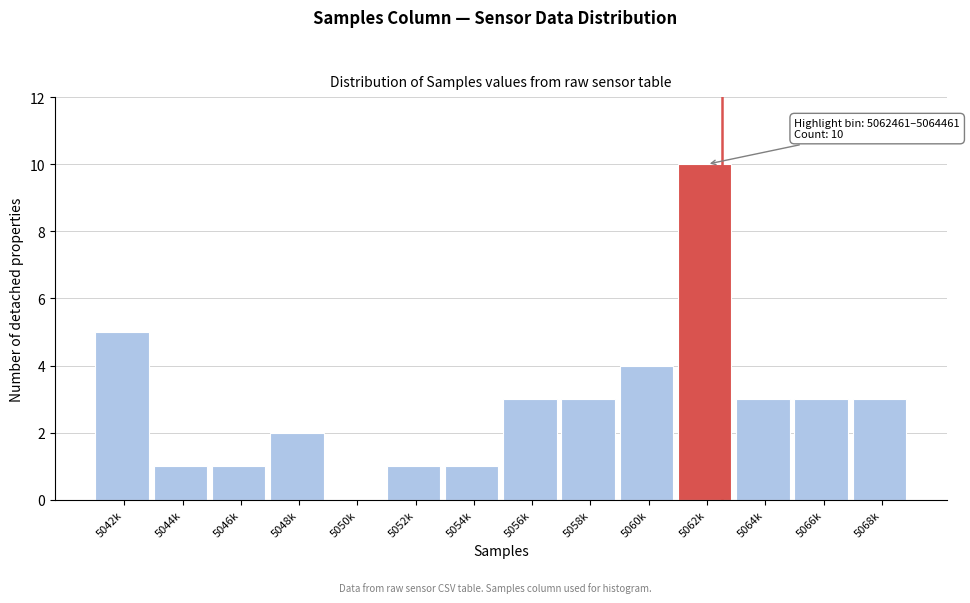

Reading right to left, extract all data points from this chart.

5068k=3	5066k=3	5064k=3	5062k=10	5060k=4	5058k=3	5056k=3	5054k=1	5052k=1	5050k=0	5048k=2	5046k=1	5044k=1	5042k=5